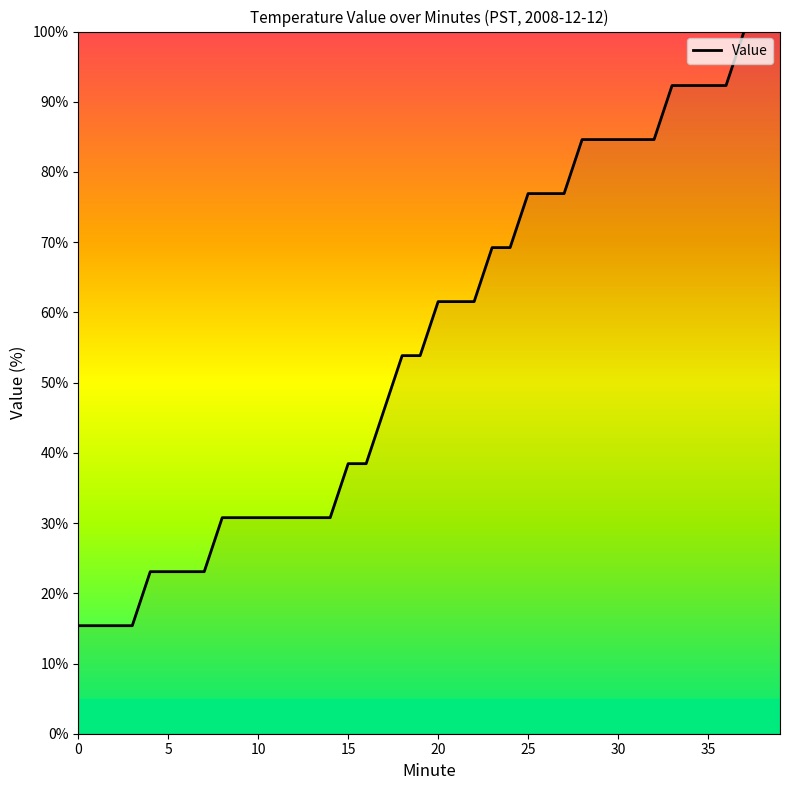

What is the maximum value shown in the chart?

100.0